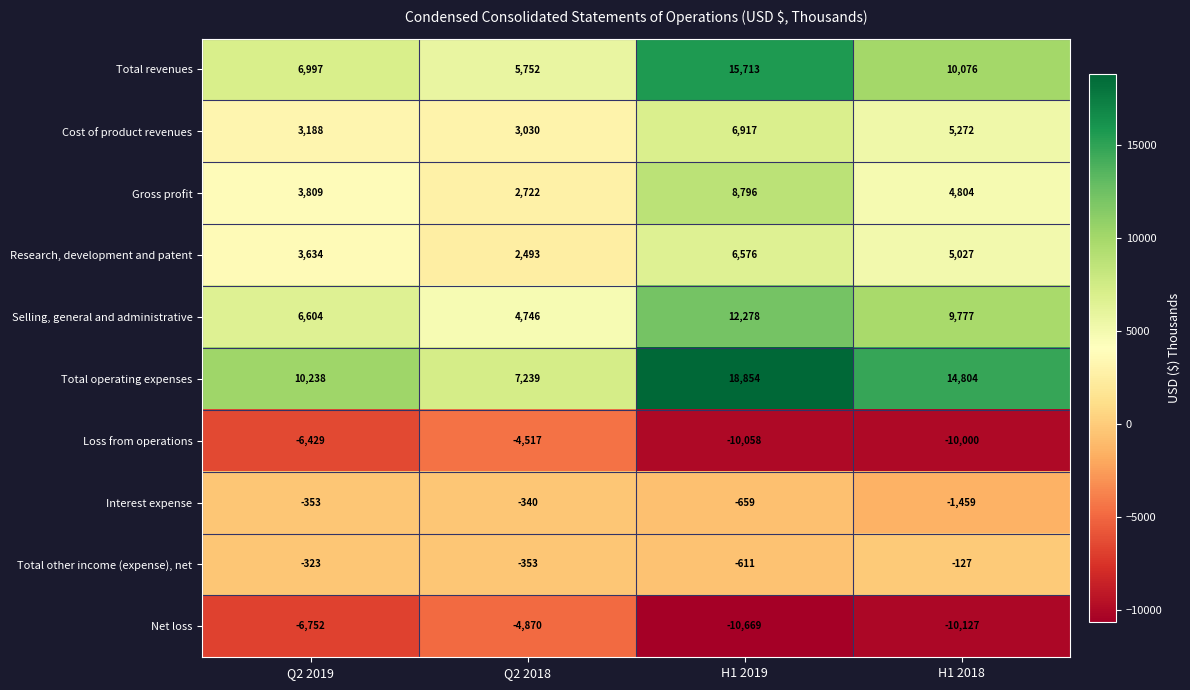

At Q2 2019, list the series in order from smallest to largest.

Net loss, Loss from operations, Interest expense, Total other income (expense), net, Cost of product revenues, Research, development and patent, Gross profit, Selling, general and administrative, Total revenues, Total operating expenses